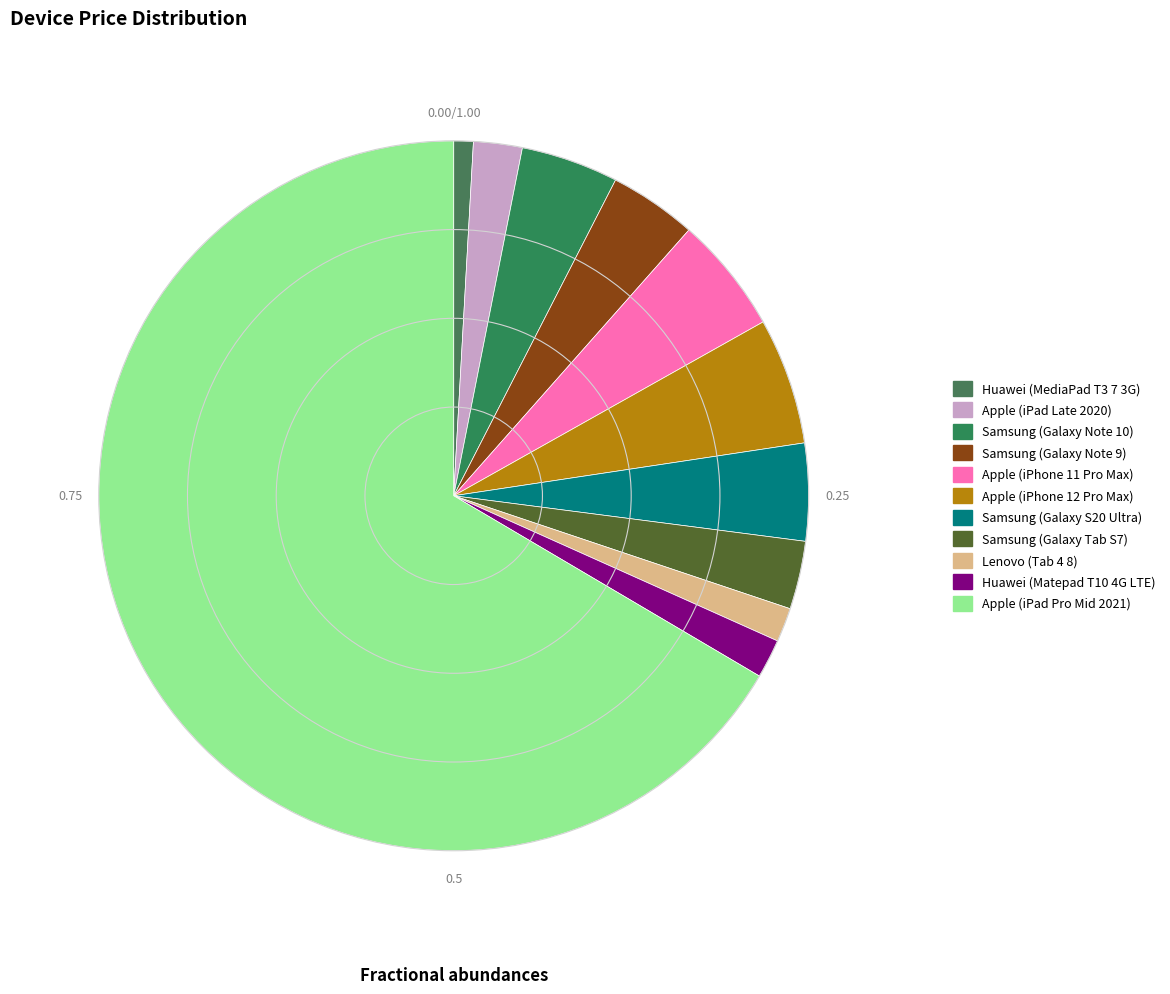

True or false: Samsung (Galaxy S20 Ultra) accounts for 4% of the total.

True